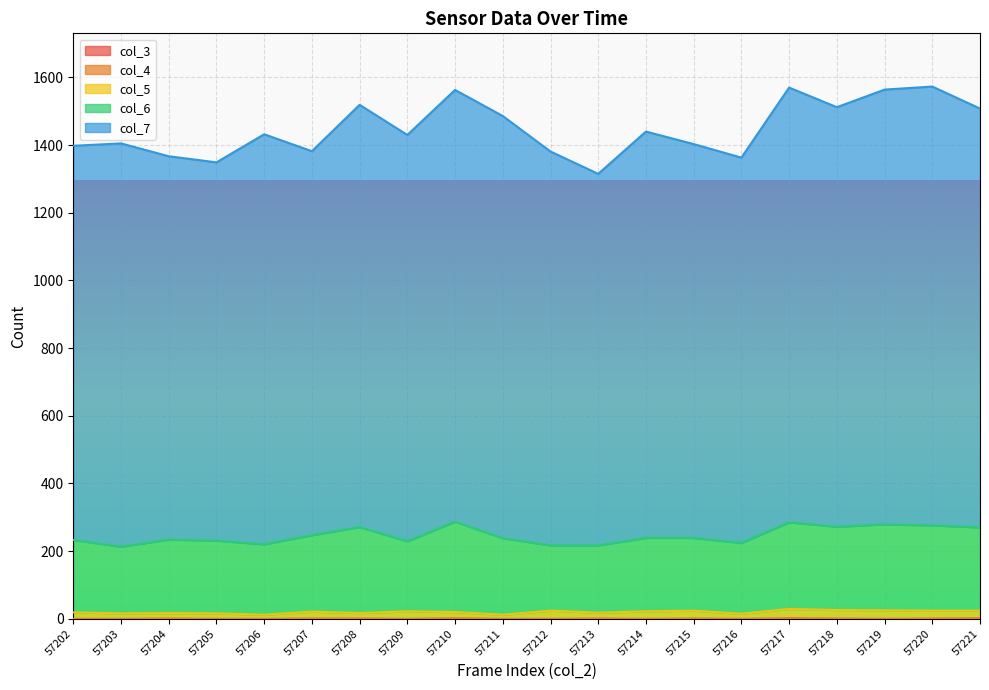

Reading right to left, transcribe all the data shown in this chart.

col_4: 57221=2	57220=1	57219=0	57218=1	57217=2	57216=0	57215=1	57214=0	57213=1	57212=0	57211=0	57210=2	57209=0	57208=1	57207=1	57206=0	57205=0	57204=1	57203=0	57202=0
col_5: 57221=24	57220=24	57219=25	57218=26	57217=29	57216=15	57215=24	57214=22	57213=18	57212=24	57211=12	57210=20	57209=22	57208=17	57207=21	57206=12	57205=16	57204=17	57203=16	57202=19
col_6: 57221=270	57220=276	57219=279	57218=272	57217=285	57216=224	57215=239	57214=239	57213=217	57212=217	57211=238	57210=287	57209=229	57208=271	57207=247	57206=220	57205=231	57204=234	57203=213	57202=233
col_7: 57221=1508	57220=1573	57219=1564	57218=1512	57217=1570	57216=1363	57215=1403	57214=1440	57213=1315	57212=1381	57211=1486	57210=1563	57209=1430	57208=1519	57207=1382	57206=1432	57205=1349	57204=1367	57203=1405	57202=1398